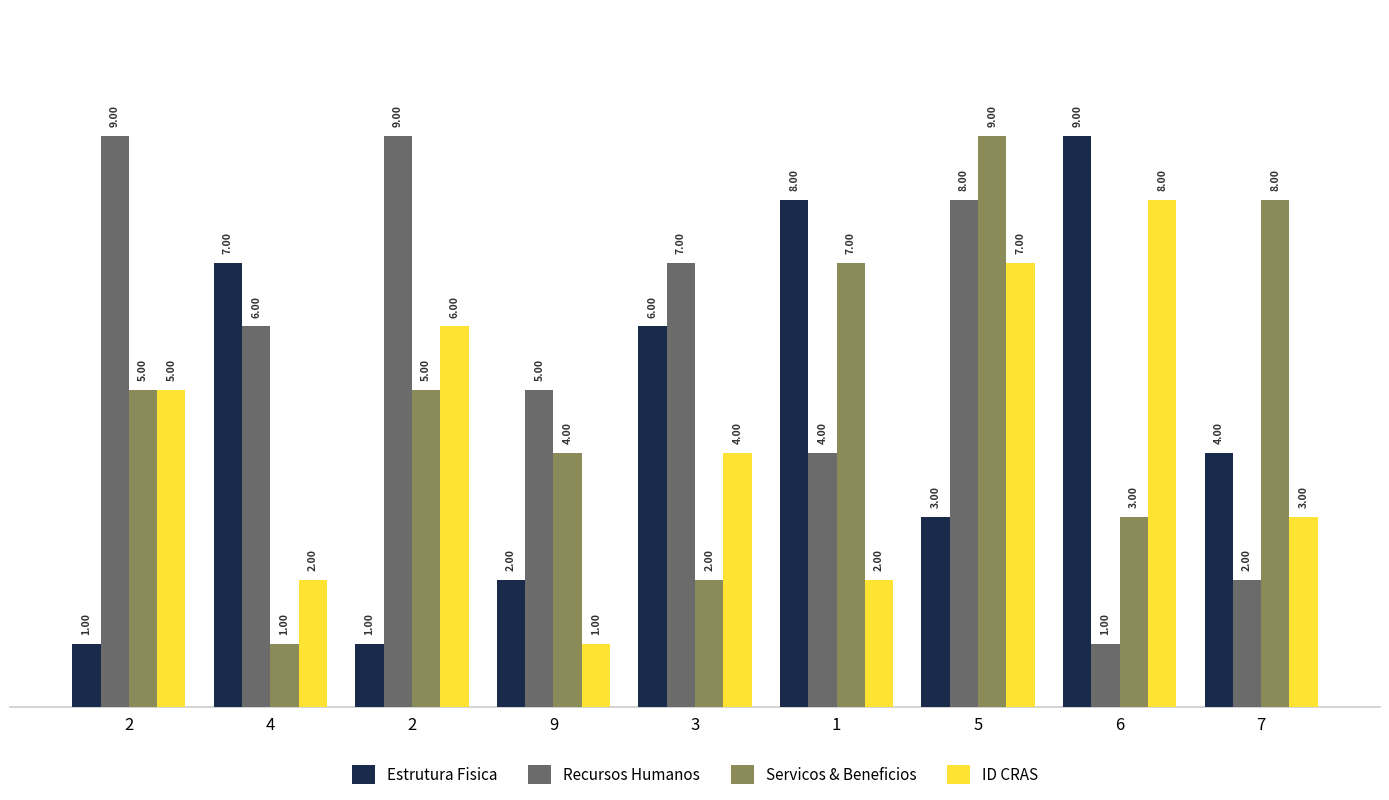

Are the bars grouped side by side (vs. stacked)?

Yes